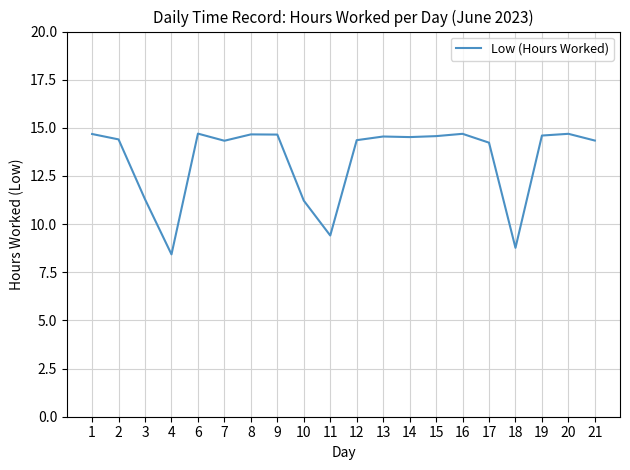

The value at 21 is 19.7. True or false?

False